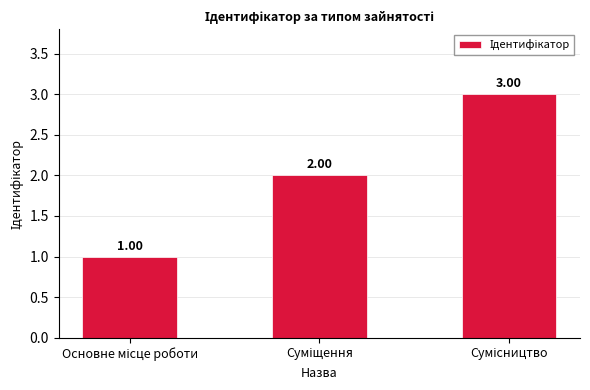

What is the sum of all values?

6